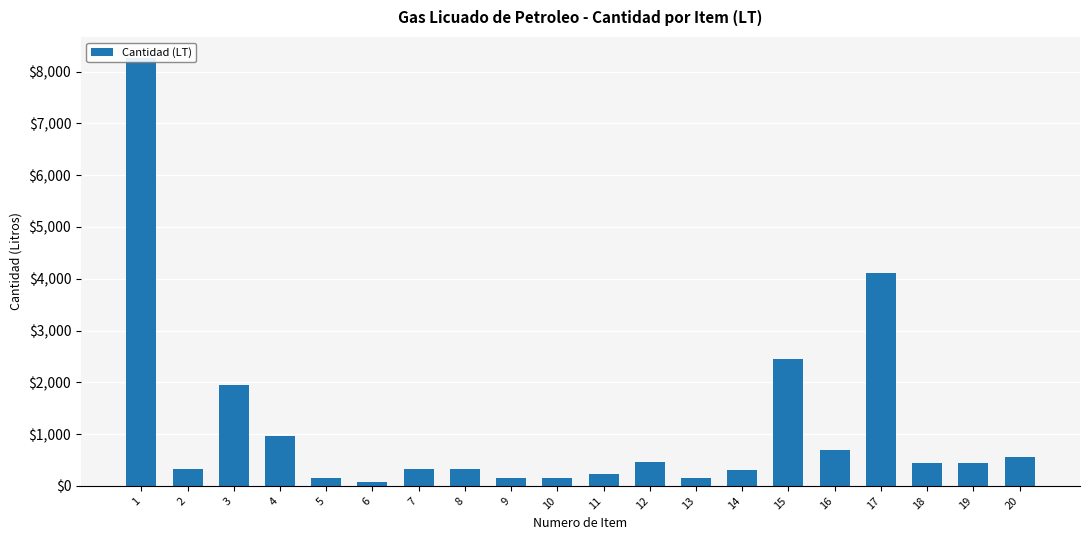

What value does the data have at 4, to the nearest 50?

950